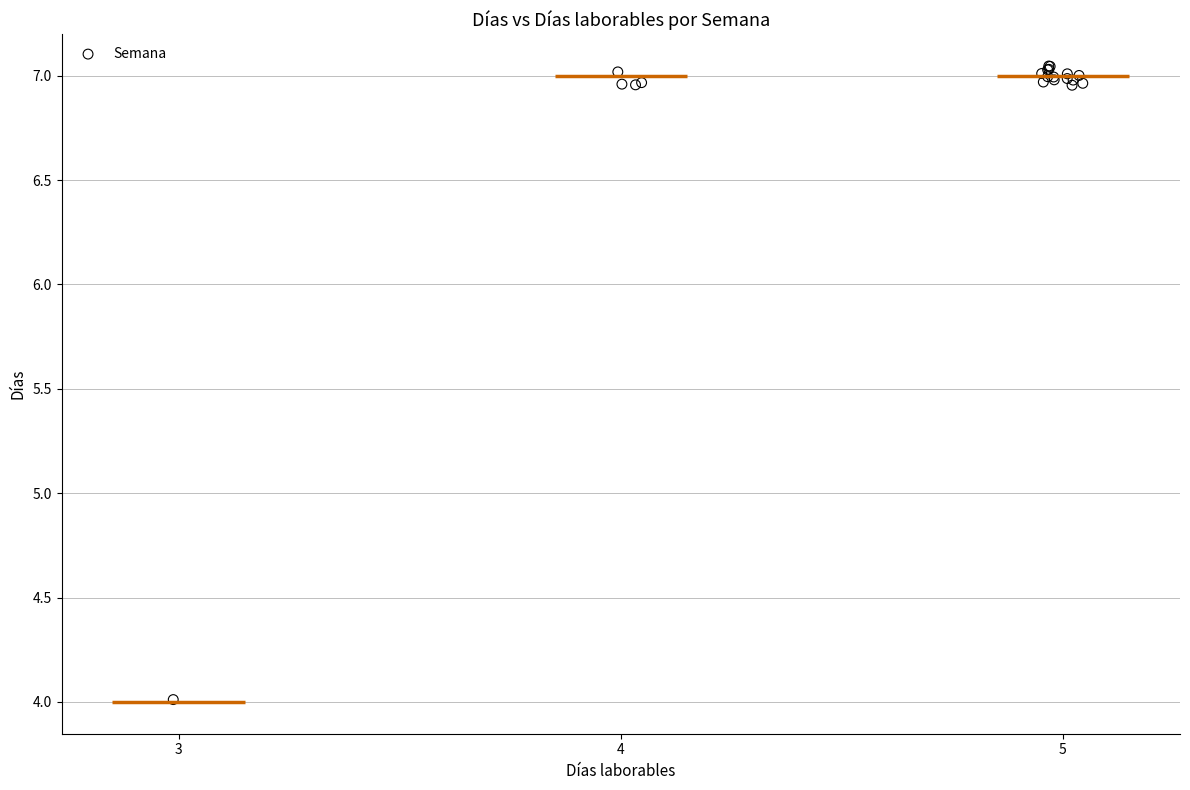

What Y value in the scatter plot is closest to 5?

4.0